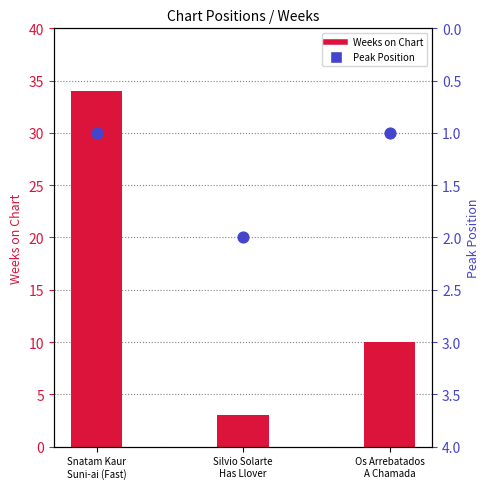

Which series reaches the minimum Y coordinate?

Peak Position